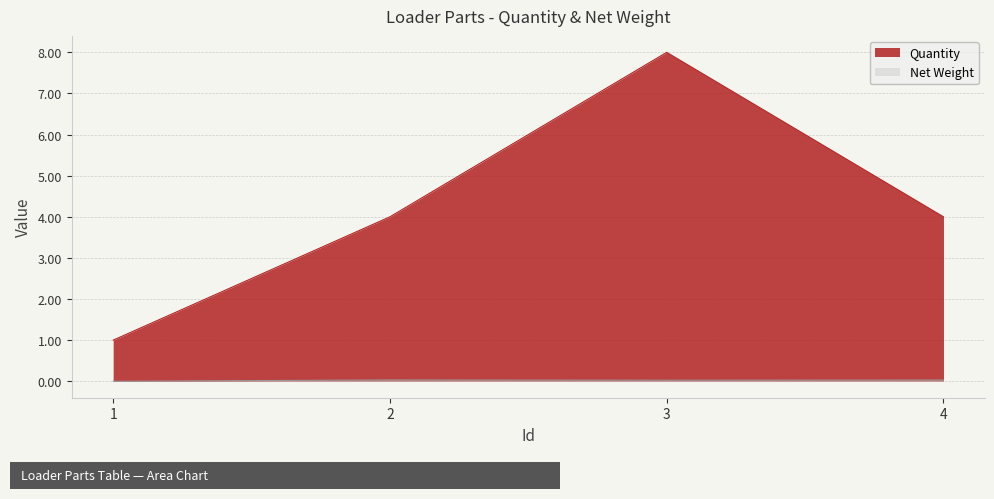

Where is Quantity nearest to the value 4?

2